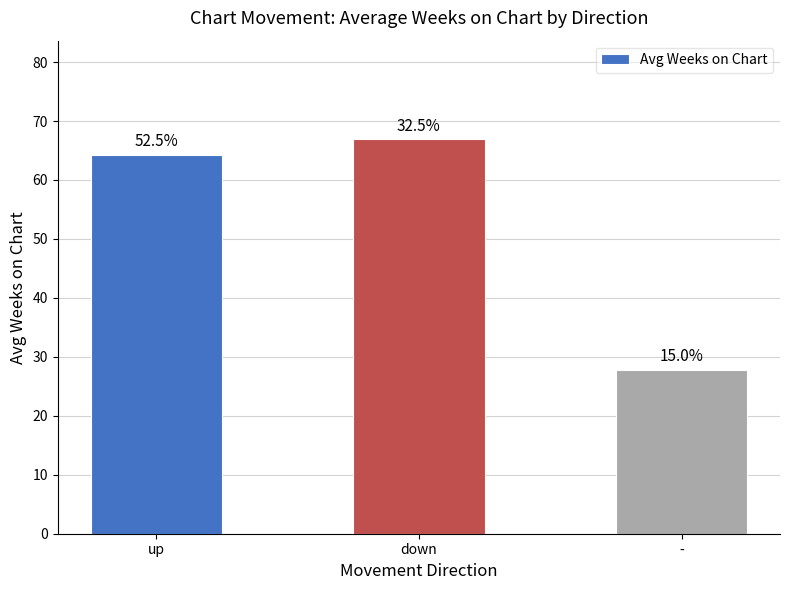

How many bars are there in total?

3